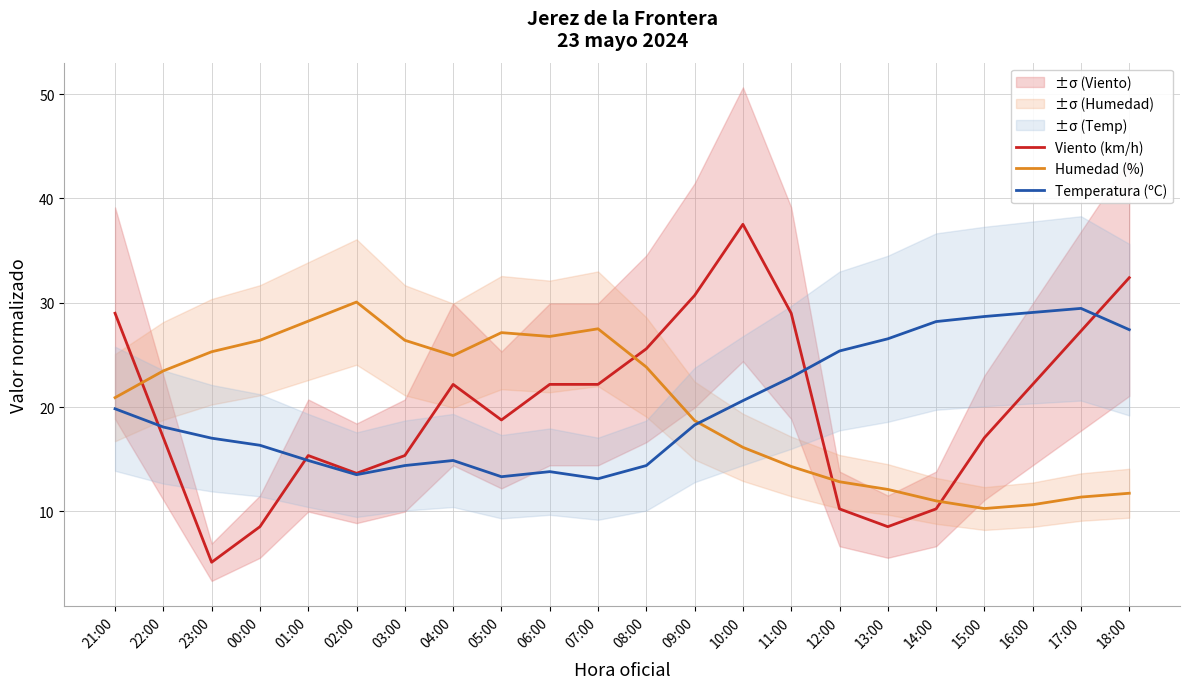

True or false: Temperatura (ºC) has a value of 4.4 at 10:00.

False